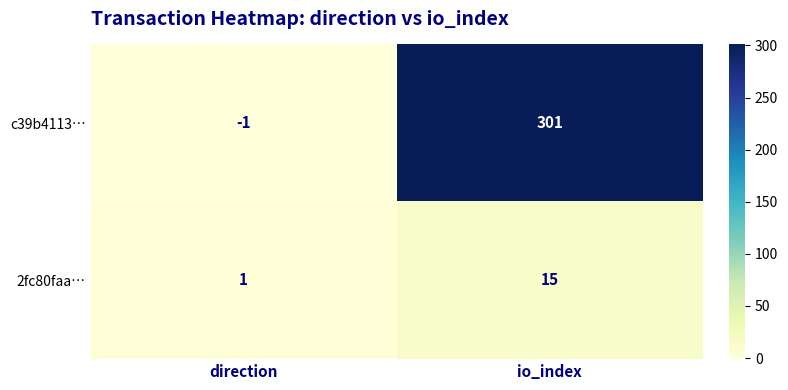

Which series has the largest range (max minus min)?

c39b4113…